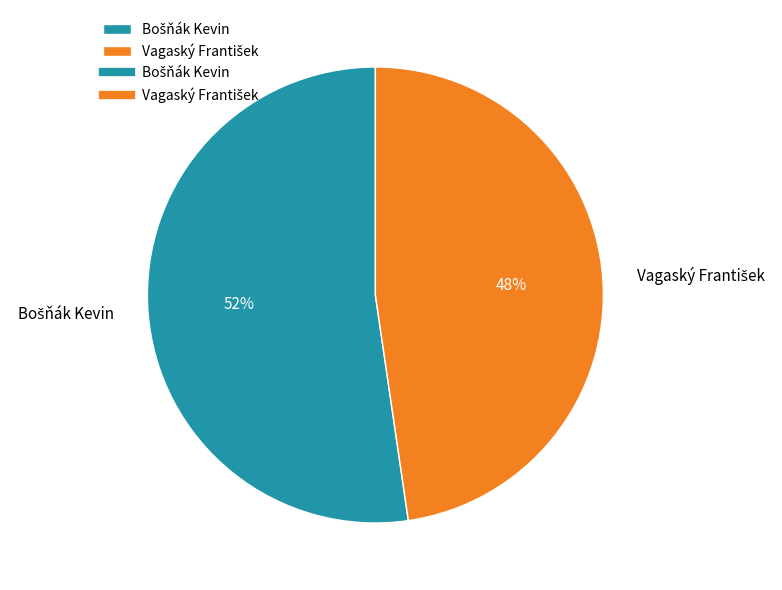

To the nearest percent, what is the average slice percentage?

50%